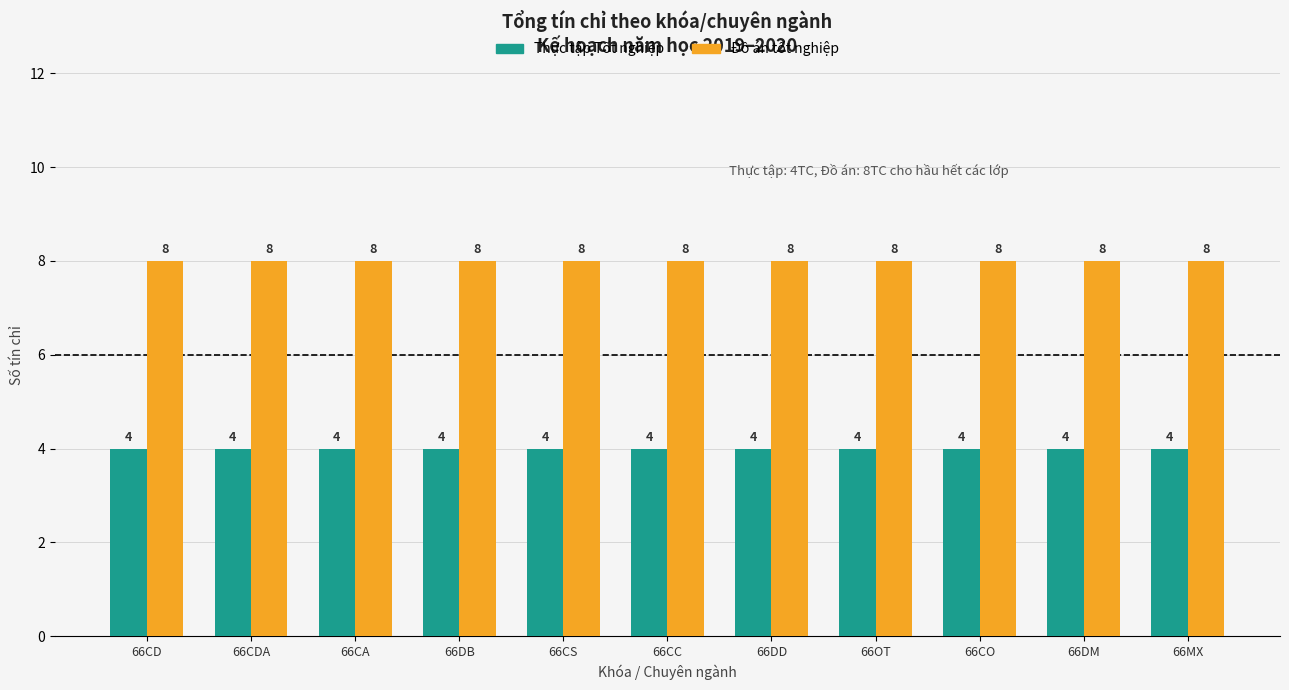

How many bars are there in each group?

2